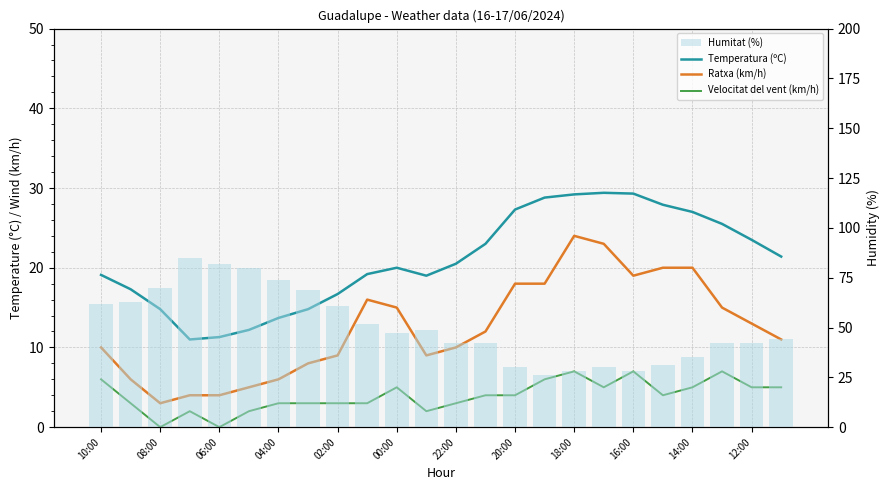

Reading left to right, list all the values displayed in this chart.

Temperatura (ºC): 19.1	17.3	14.8	11.0	11.3	12.2	13.7	14.8	16.7	19.2	20.0	19.0	20.5	23.0	27.3	28.8	29.2	29.4	29.3	27.9	27.0	25.5	23.5	21.4
Ratxa (km/h): 10.0	6.0	3.0	4.0	4.0	5.0	6.0	8.0	9.0	16.0	15.0	9.0	10.0	12.0	18.0	18.0	24.0	23.0	19.0	20.0	20.0	15.0	13.0	11.0
Velocitat del vent (km/h): 6.0	3.0	0.0	2.0	0.0	2.0	3.0	3.0	3.0	3.0	5.0	2.0	3.0	4.0	4.0	6.0	7.0	5.0	7.0	4.0	5.0	7.0	5.0	5.0
Humitat (%): 62.0	63.0	70.0	85.0	82.0	80.0	74.0	69.0	61.0	52.0	47.0	49.0	42.0	42.0	30.0	26.0	28.0	30.0	28.0	31.0	35.0	42.0	42.0	44.0